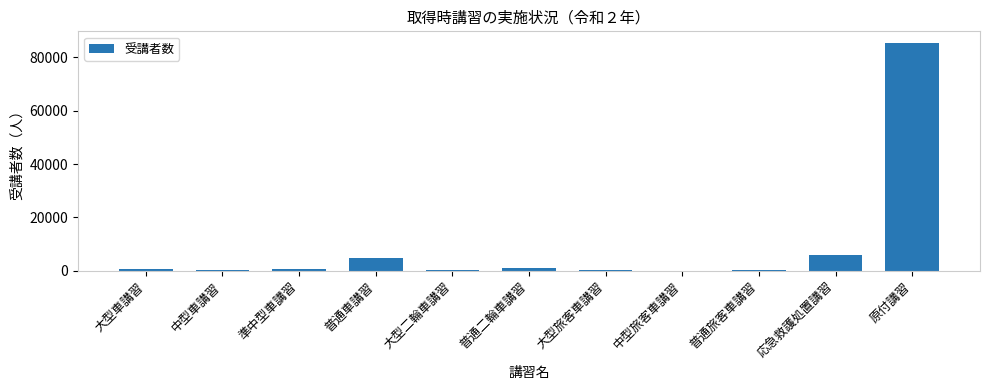

What is the greatest value displayed?

85508